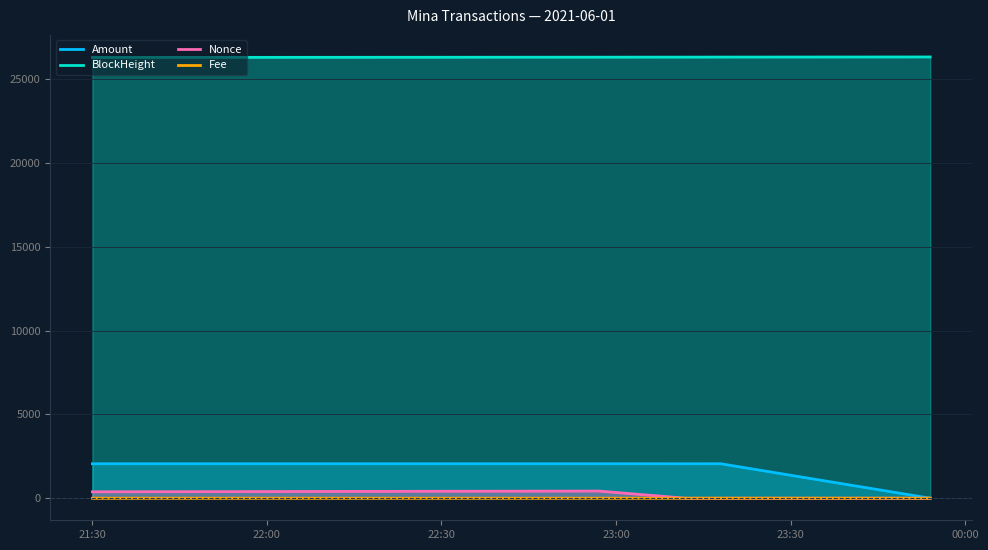

Which series has the largest total across all categories?

BlockHeight